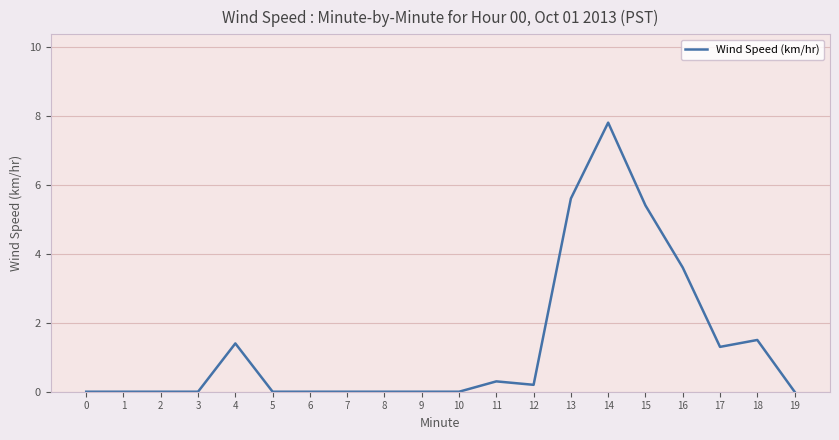

What is the change in value from 9 to 16?

+3.6